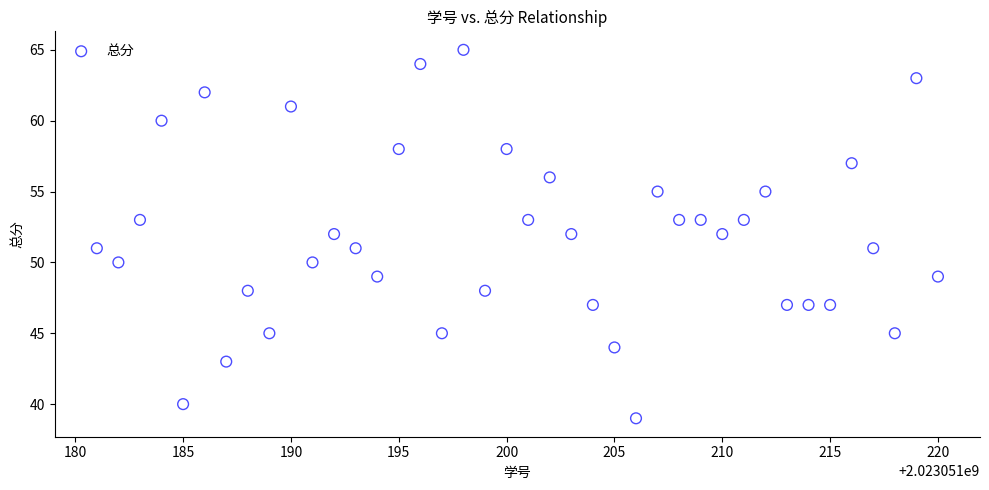

What is the range of Y values (max minus min)?

26